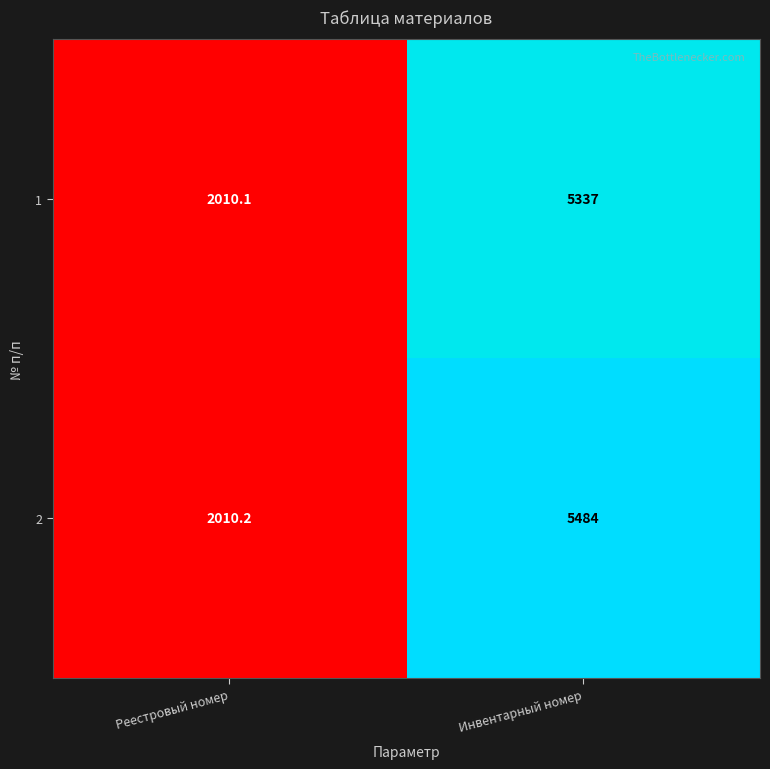

Reading left to right, extract all data points from this chart.

1: Реестровый номер=2010.1	Инвентарный номер=5337.0
2: Реестровый номер=2010.2	Инвентарный номер=5484.0